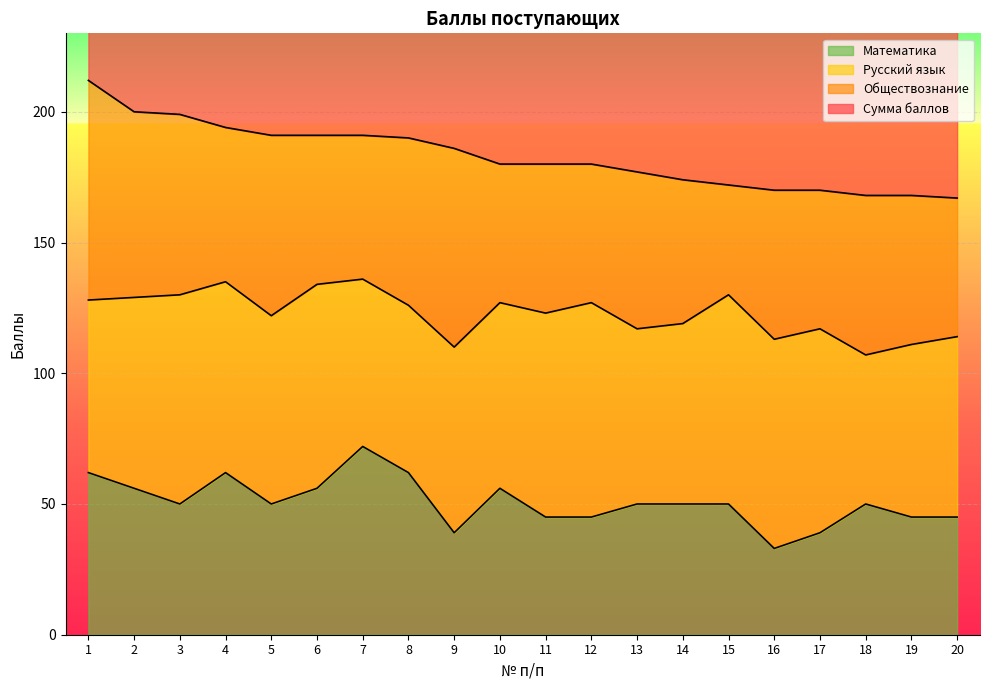

Does the chart display data point markers on the line(s)?

No